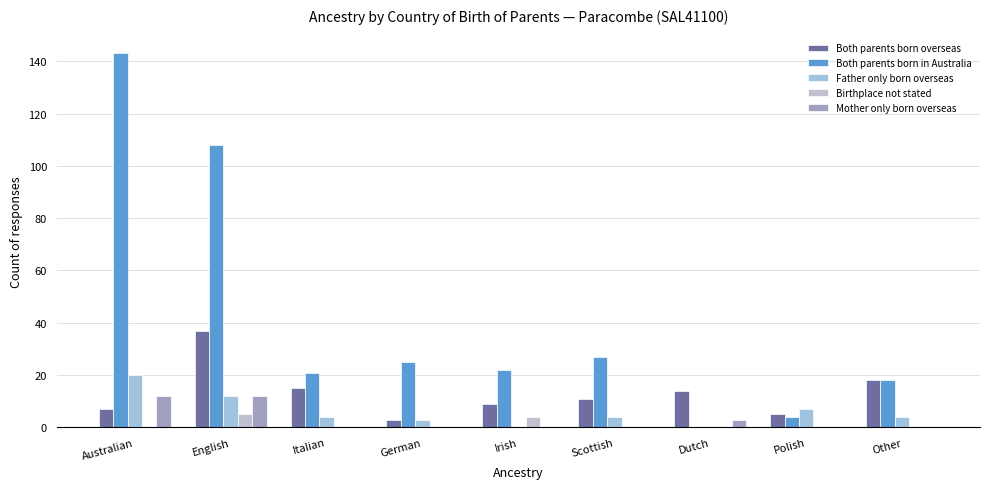

Between Italian and Irish, which series saw the biggest shift?

Both parents born overseas